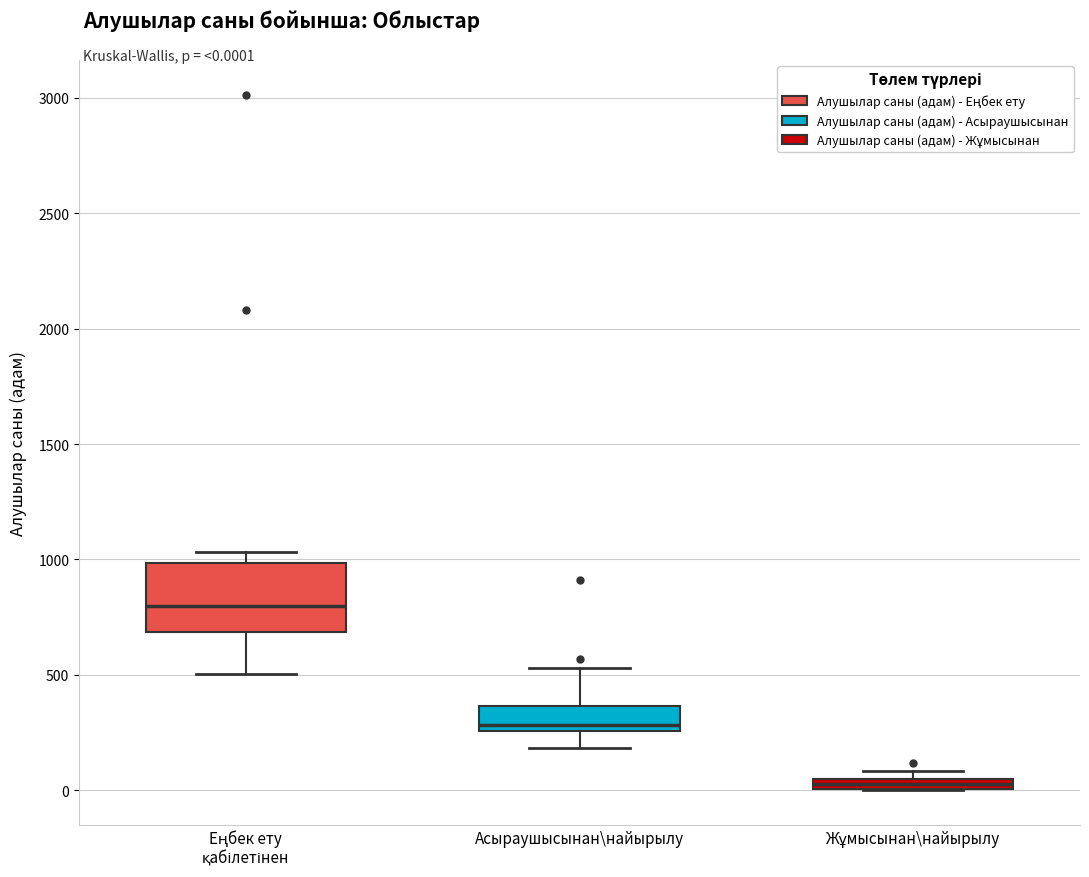

Which box is the tallest, from its lower edge to its upper edge?

Еңбек ету қабілетінен